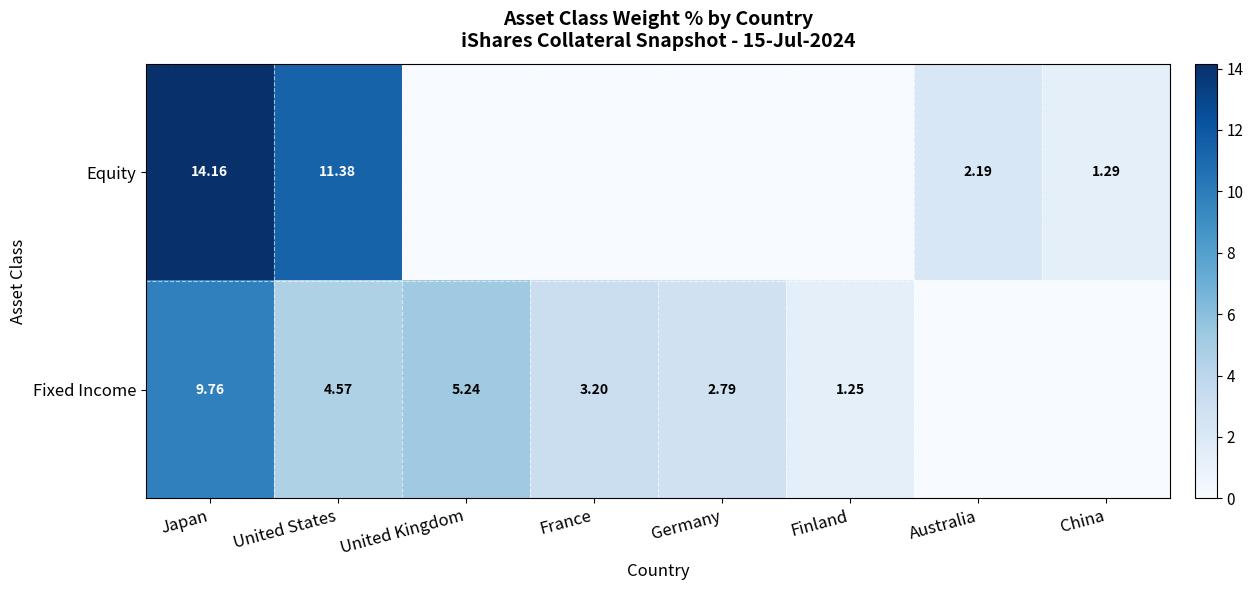

At United States, list the series in order from smallest to largest.

Fixed Income, Equity